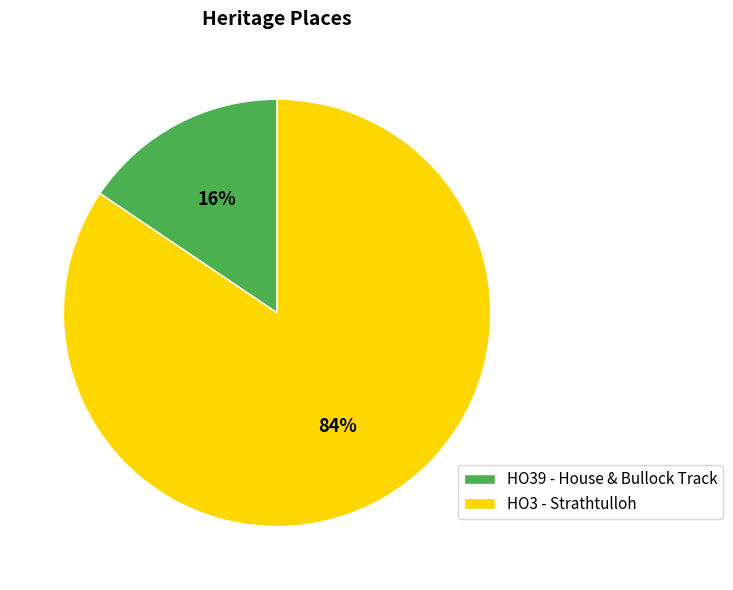

Does HO39 - House & Bullock Track represent more than half of the total?

No